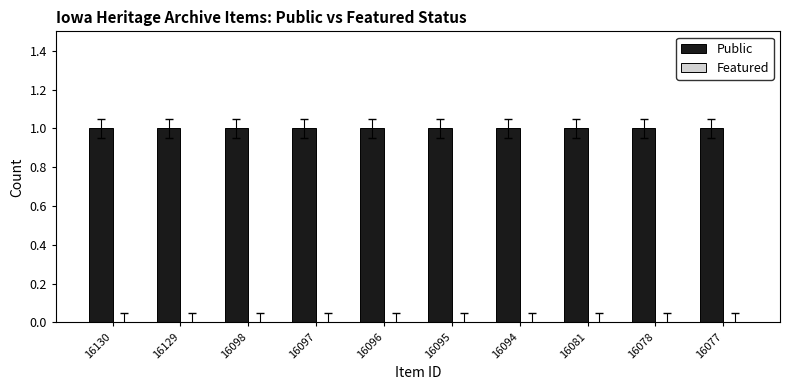

Which series has the largest total across all categories?

Public